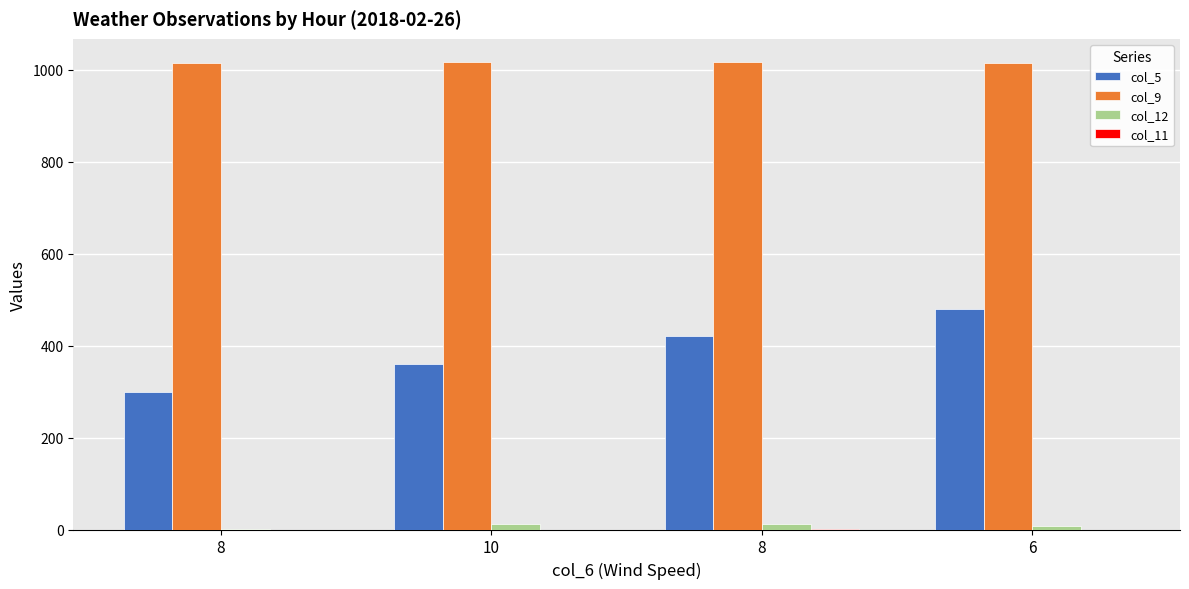

What is the value of the col_5 bar at the 1st from the left?

300.0